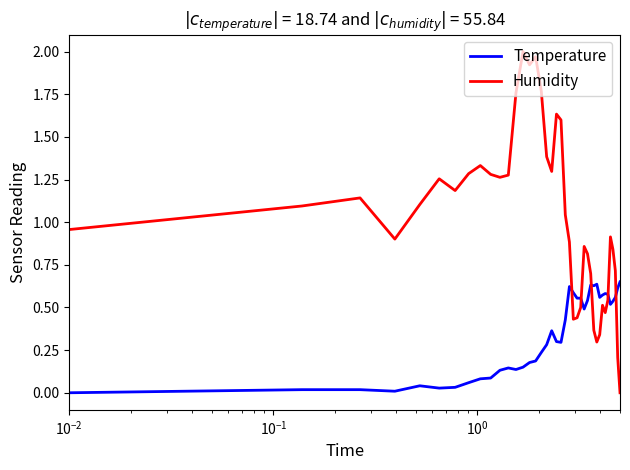

After their last crossing, which series has the higher values: Temperature or Humidity?

Temperature